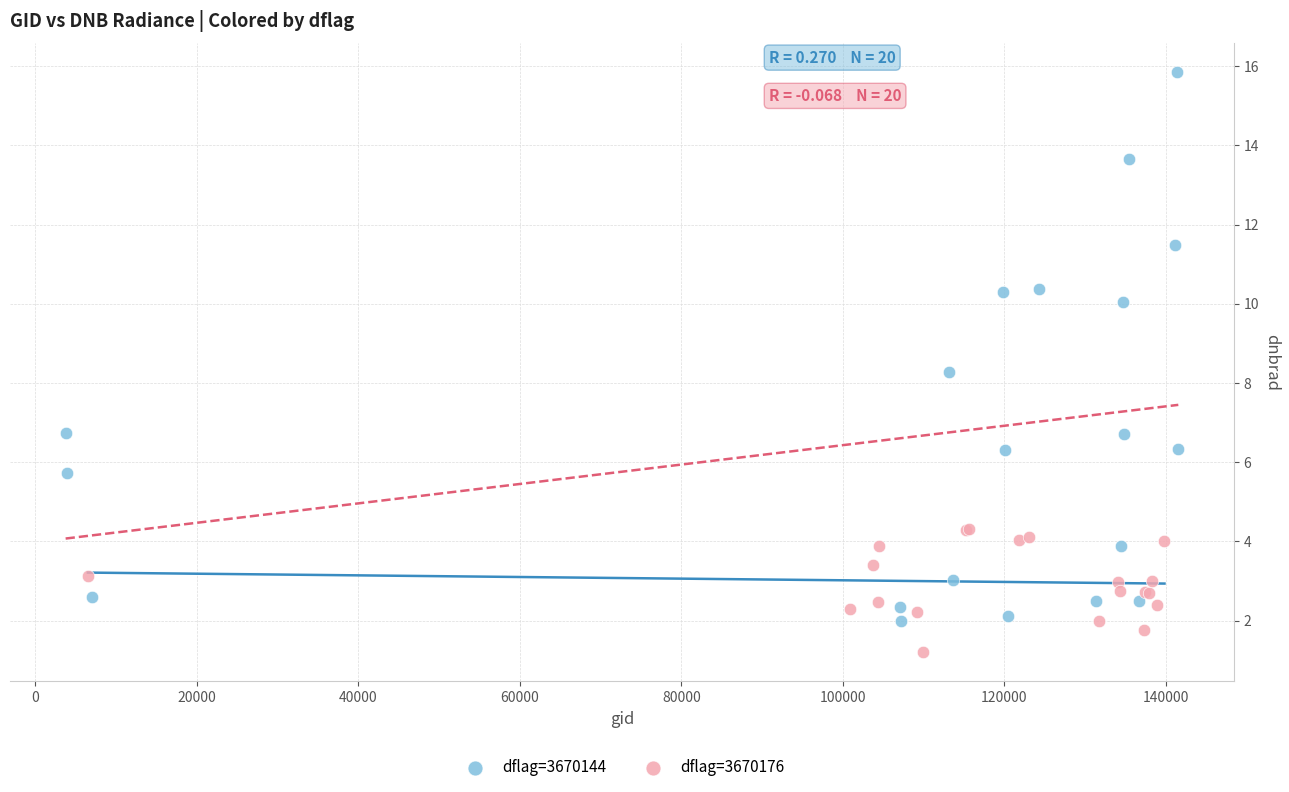

Which series has the largest Y range (max minus min)?

dflag=3670144